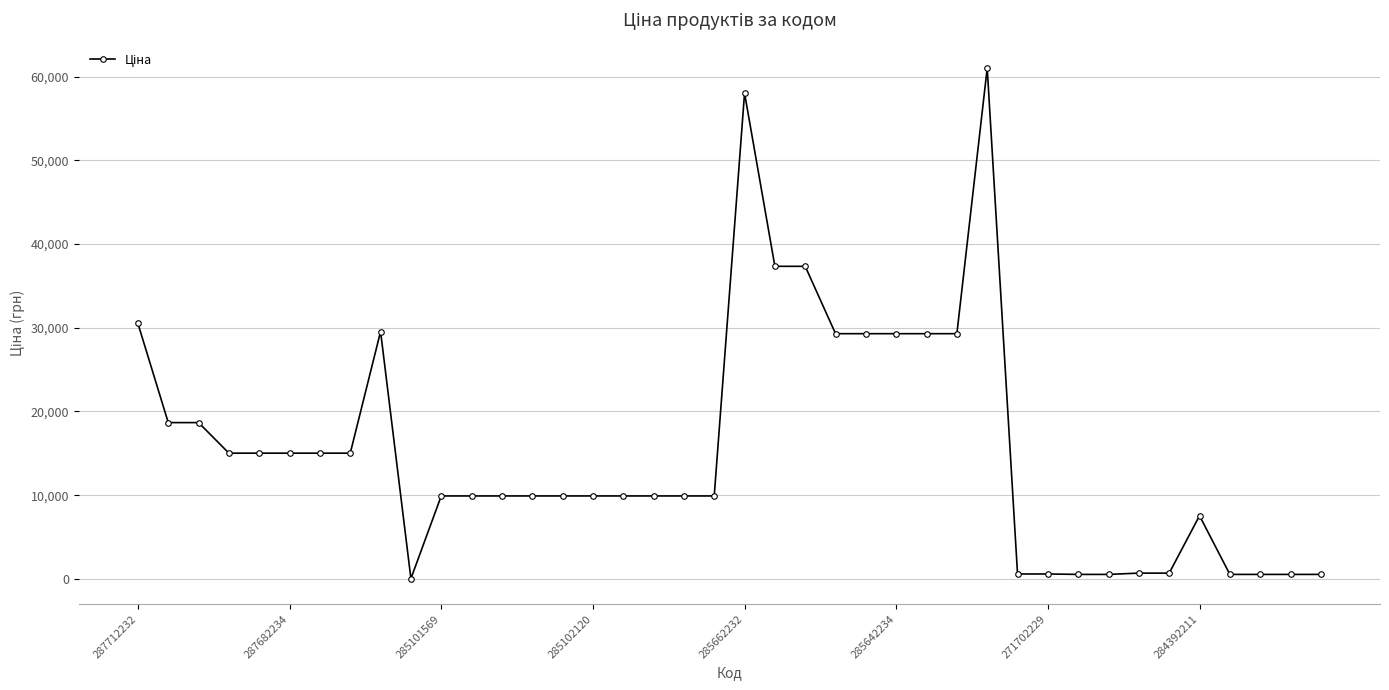

True or false: the data has more than 2 interior local peaks.

True